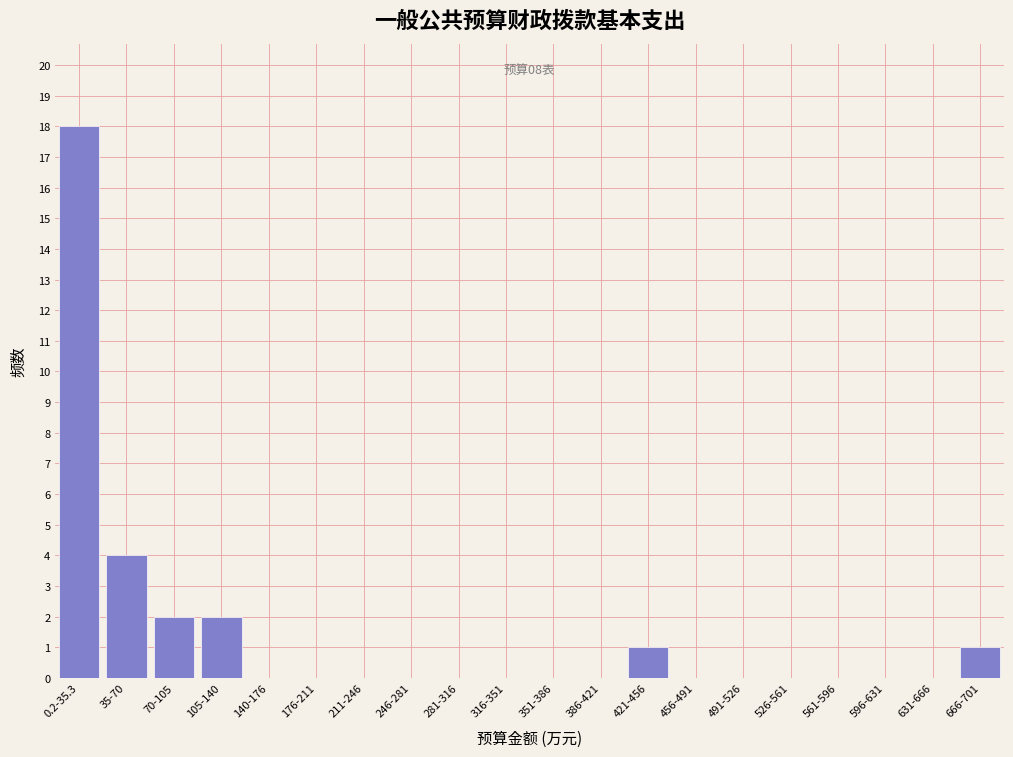

Where is the data nearest to the value 9?

35-70